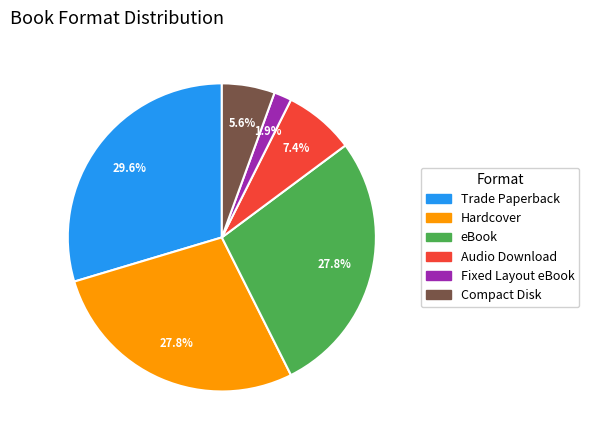

Is there a majority slice in this chart?

No